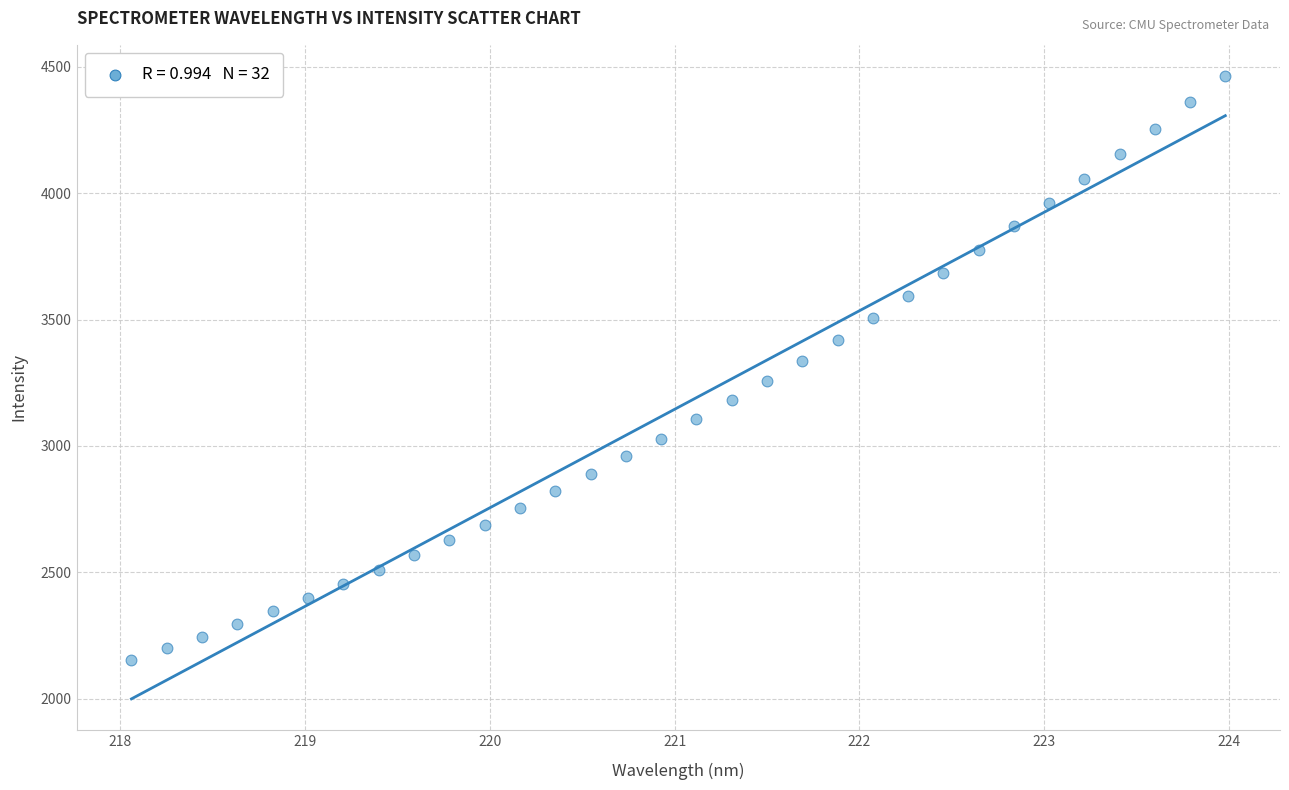

What is the range of X values (max minus min)?

5.9